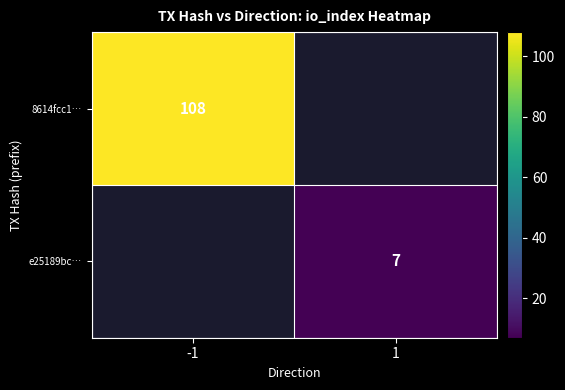

Is it true that 8614fcc1… equals 108 at -1?

True